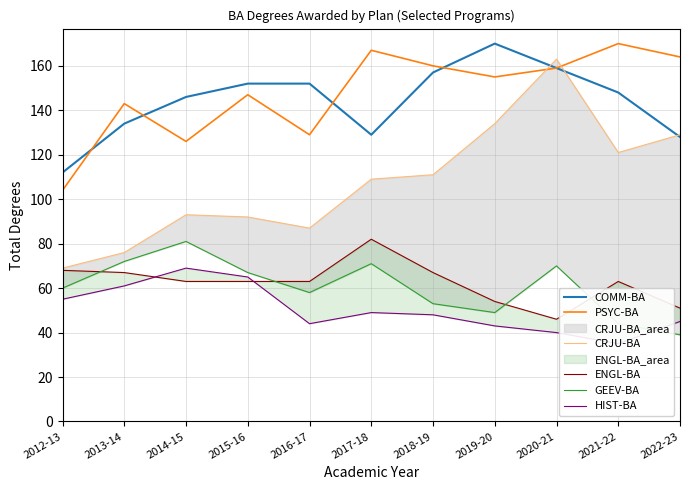

True or false: PSYC-BA has a value of 159 at 2020-21.

True